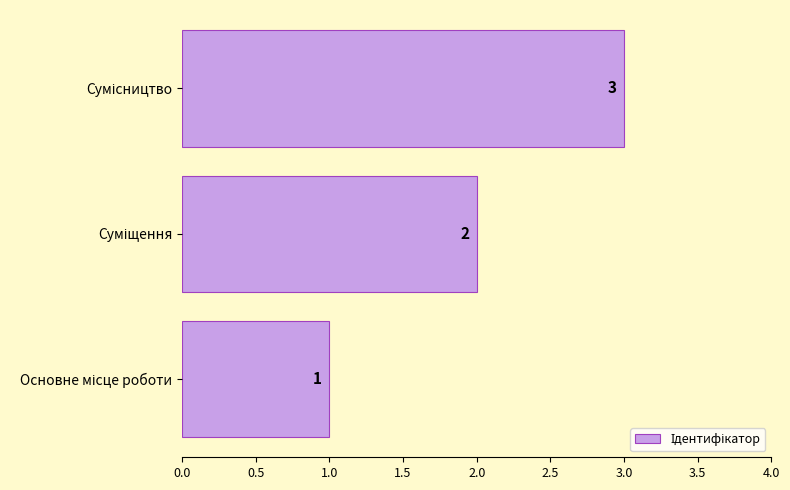

What is the average value?

2